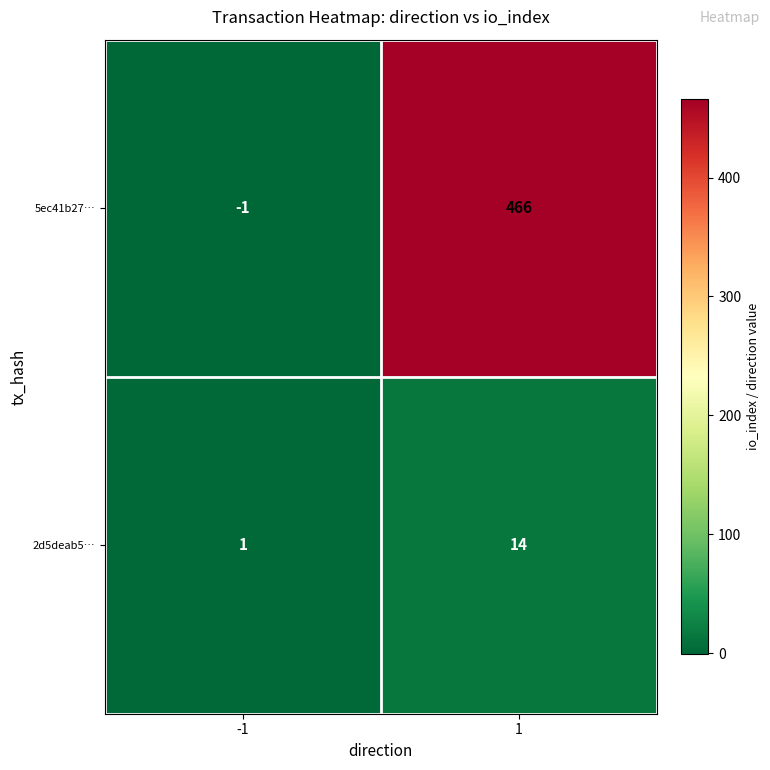

What is the average value of the 2d5deab5… series?

8